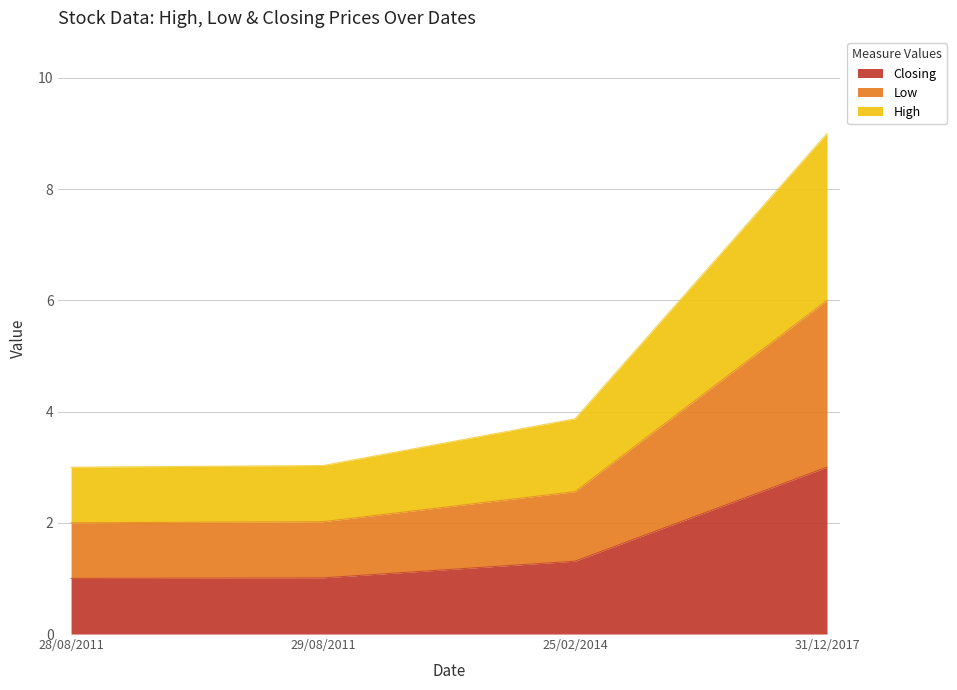

Between 28/08/2011 and 25/02/2014, which series saw the biggest shift?

Closing